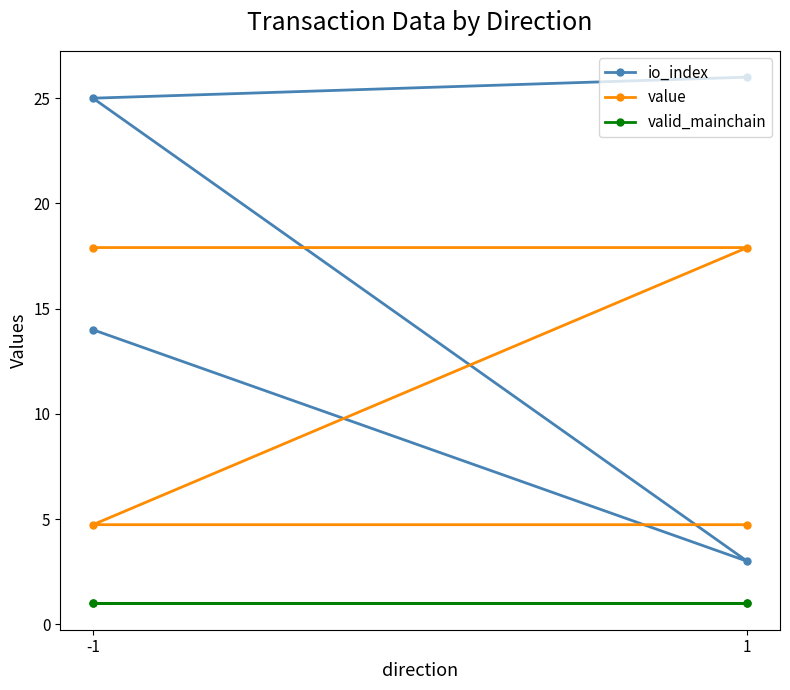

How many data points in value are above 17?

2